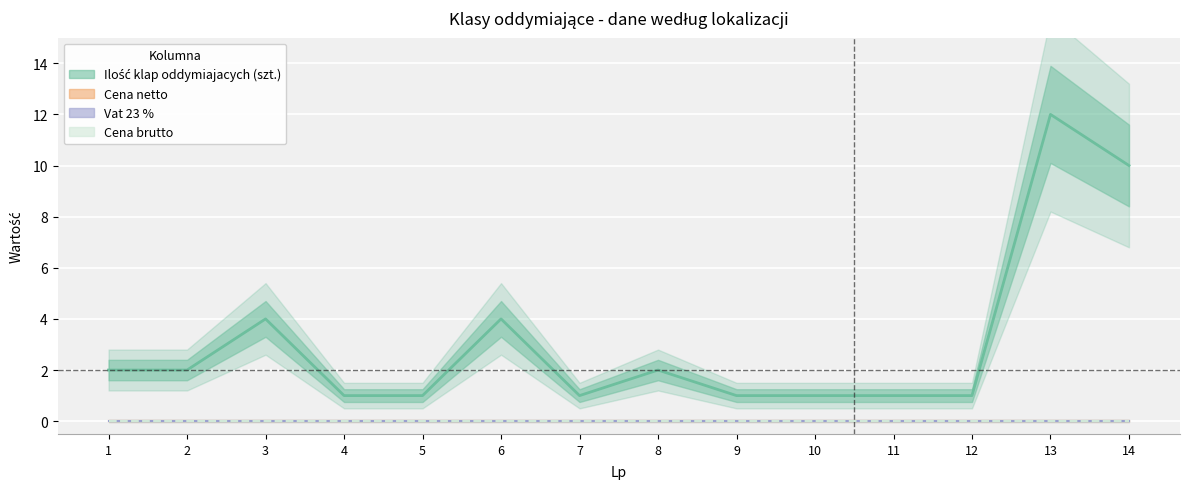

True or false: Ilość klap oddymiajacych (szt.) has more than 1 interior local peaks.

True